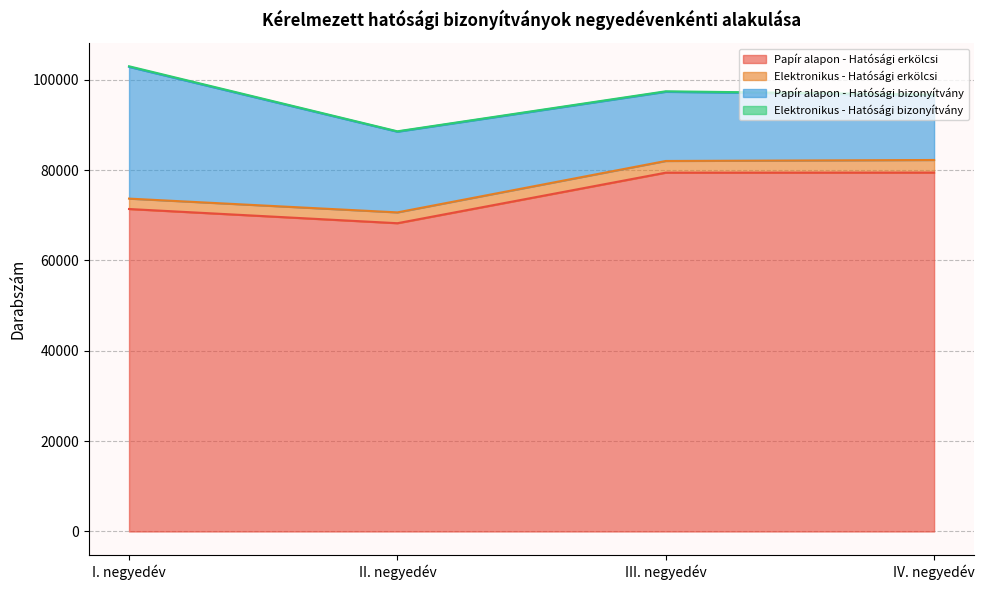

At how many categories does at least one series exceed 69716?

4